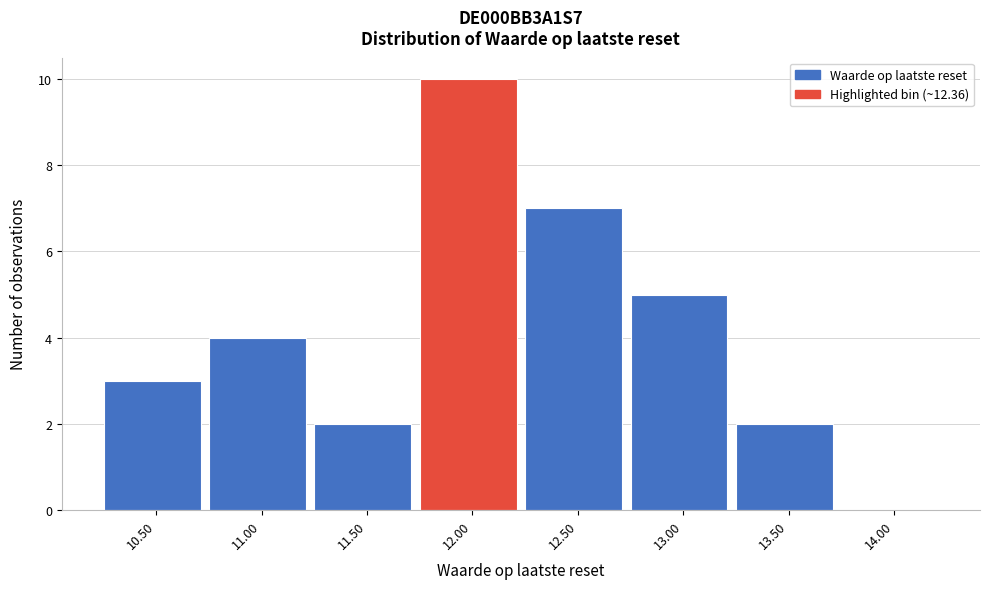

Reading right to left, what are all the values shown in this chart?

14.00=0	13.50=2	13.00=5	12.50=7	12.00=10	11.50=2	11.00=4	10.50=3